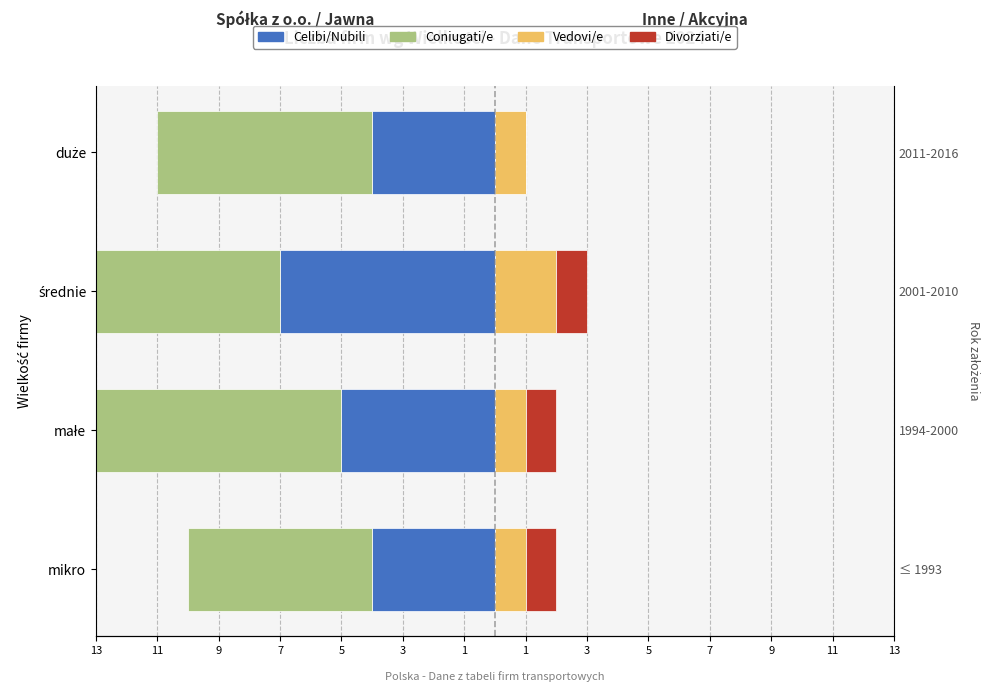

What is the average value of the Coniugati/e series?

-8